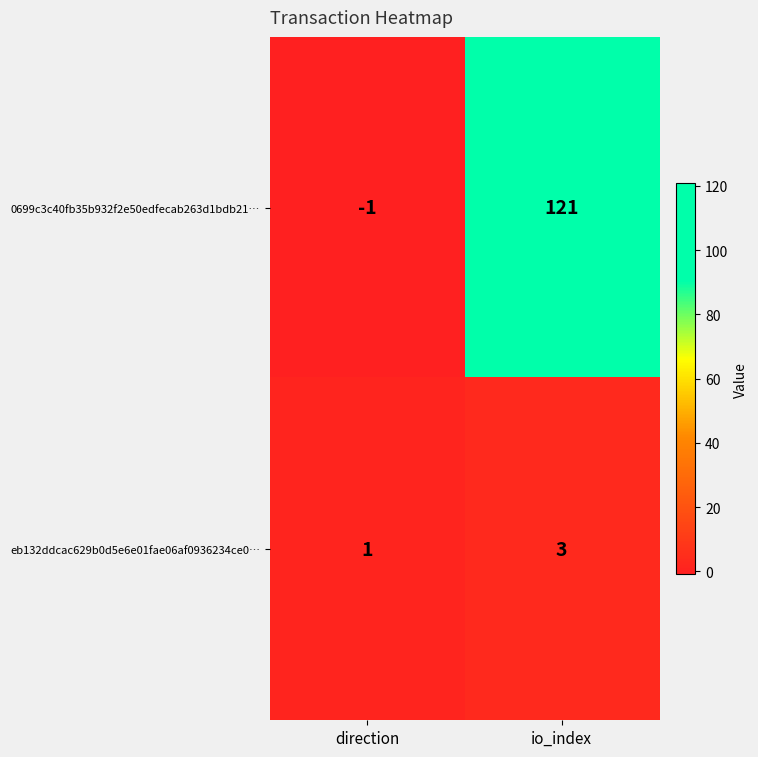

List the series in order of their peak value, lowest first.

eb132ddcac629b0d5e6e01fae06af0936234ce0…, 0699c3c40fb35b932f2e50edfecab263d1bdb21…